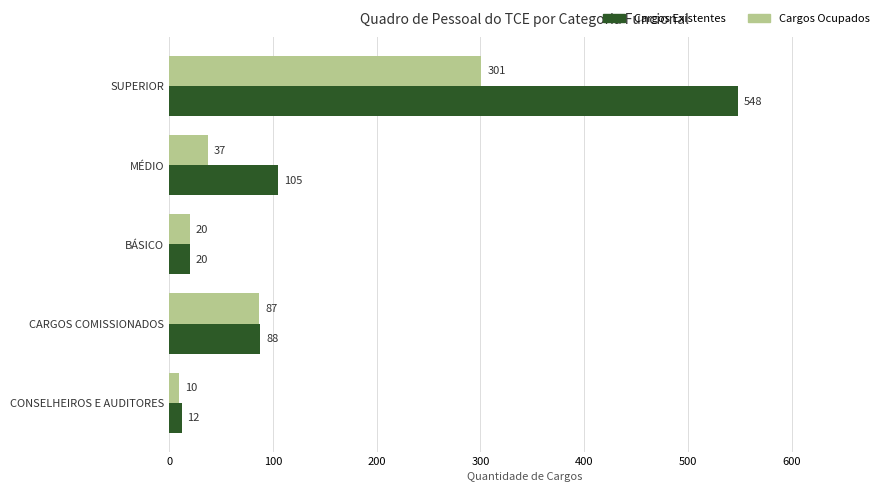

How many series are shown in this chart?

2